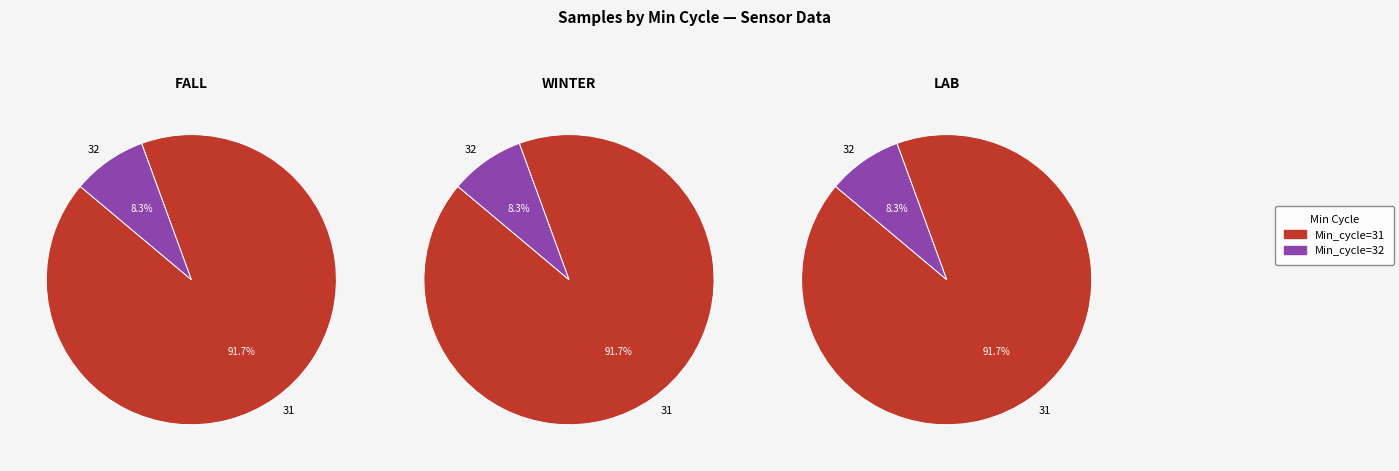

Between 31 and 31, which is larger?

31